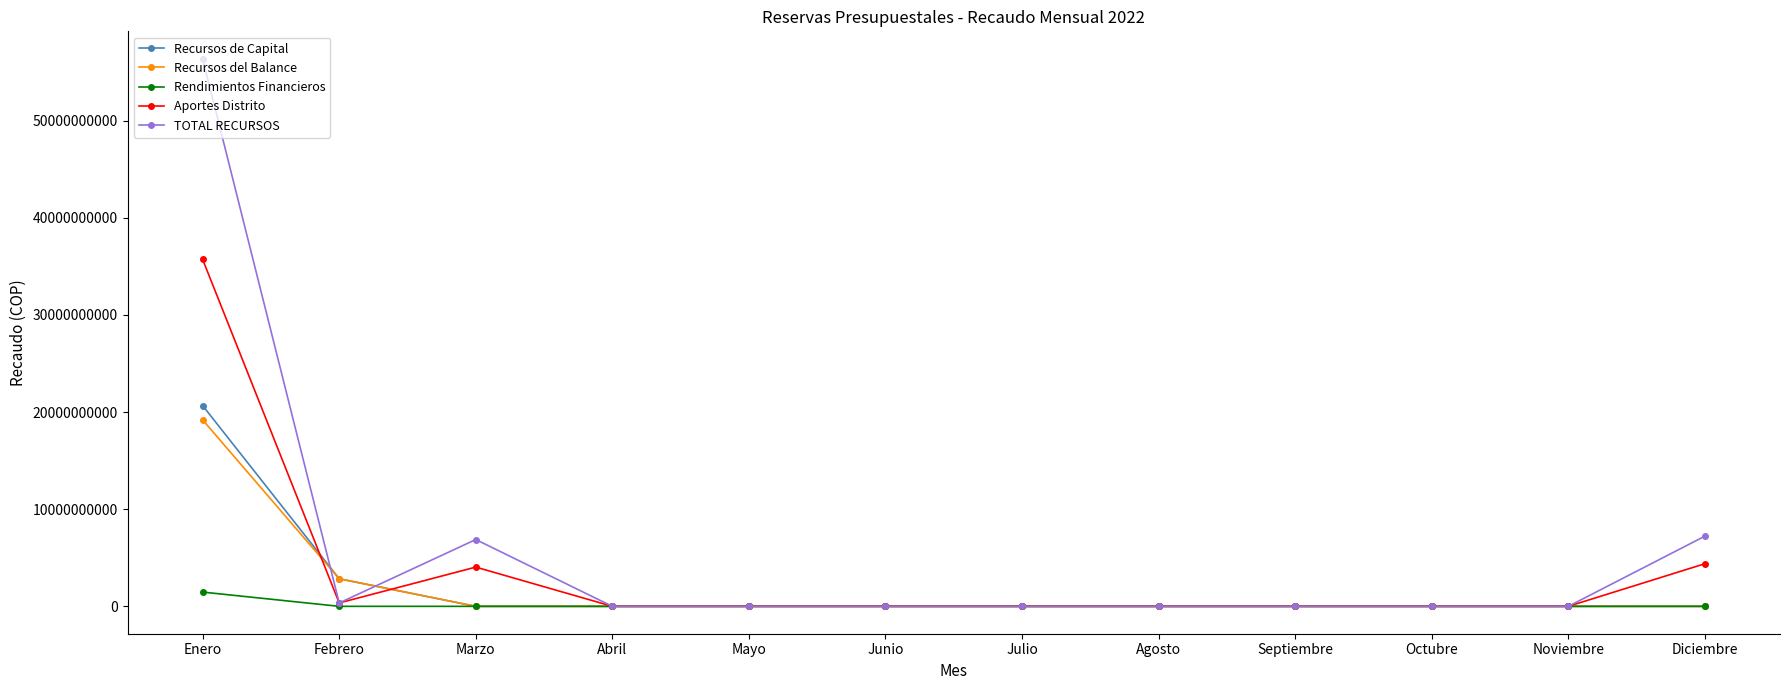

True or false: Recursos del Balance has a value of -8728815360 at Octubre.

False